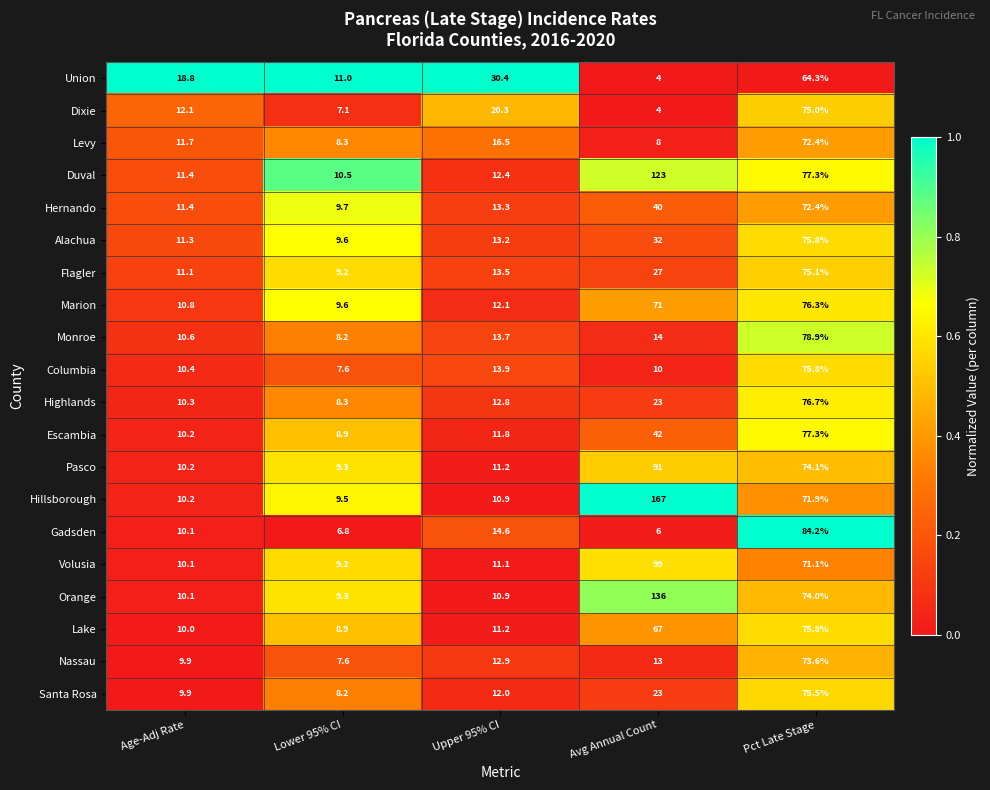

At which category does the chart reach its peak across all series?

Avg Annual Count